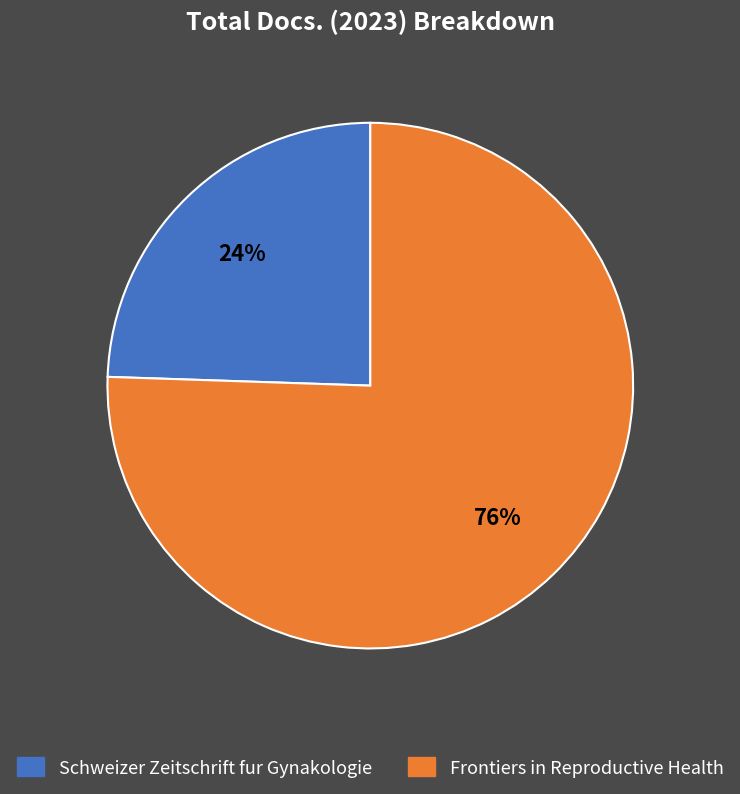

To the nearest percent, what percentage of the pie is Schweizer Zeitschrift fur Gynakologie?

24%